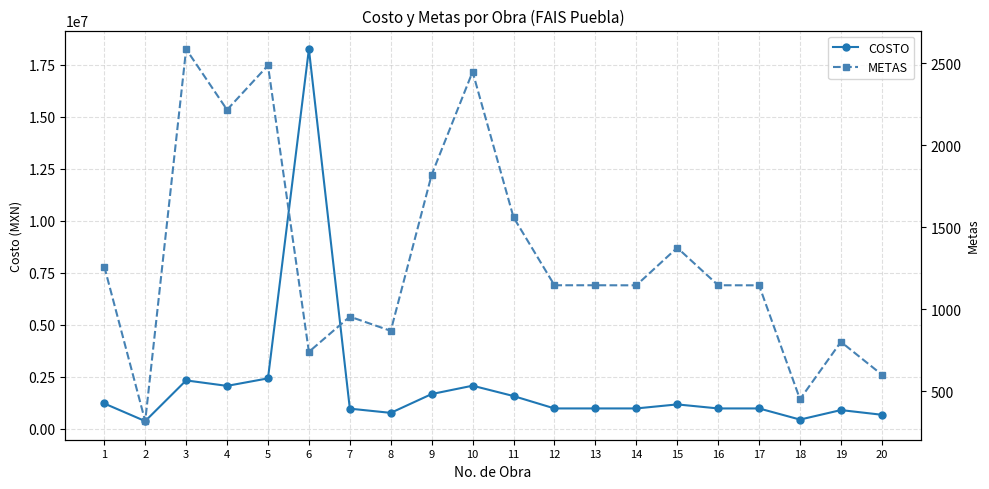

Which label corresponds to the largest value in the chart?

6